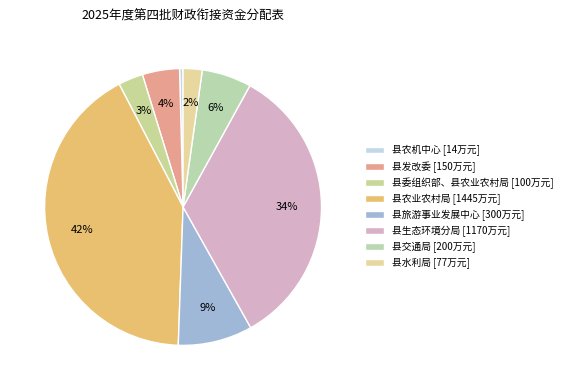

What is the change in value from 县农机中心 to 县交通局?

+186